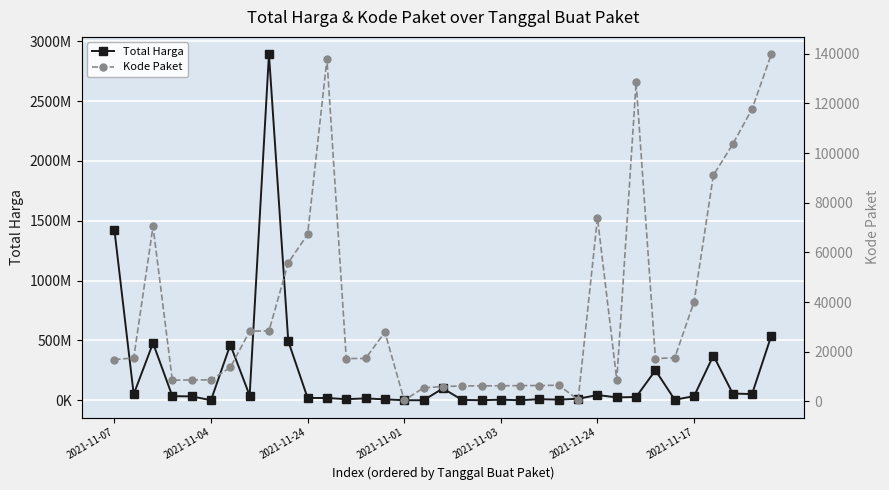

Rank the series at 2021-11-04 from lowest to highest value.

Kode Paket, Total Harga